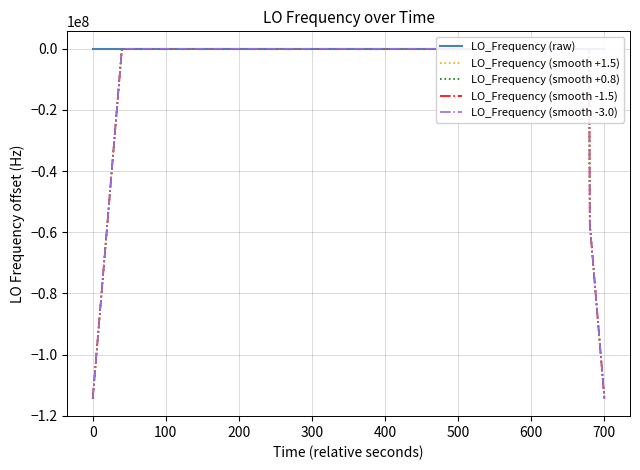

What is the highest value of the LO_Frequency (raw) series?

10.1